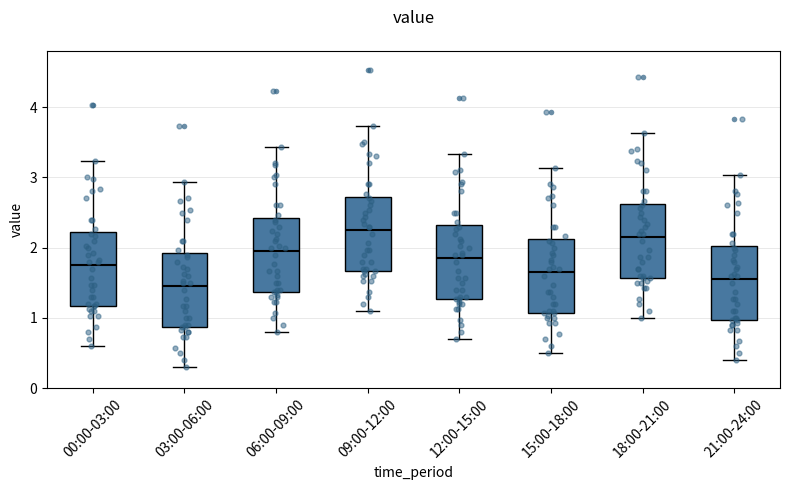

Where is the upper edge of the box for 00:00-03:00 on the y-axis? The values are not printed on the chart, so give them approximately, as read against the axis.

2.2